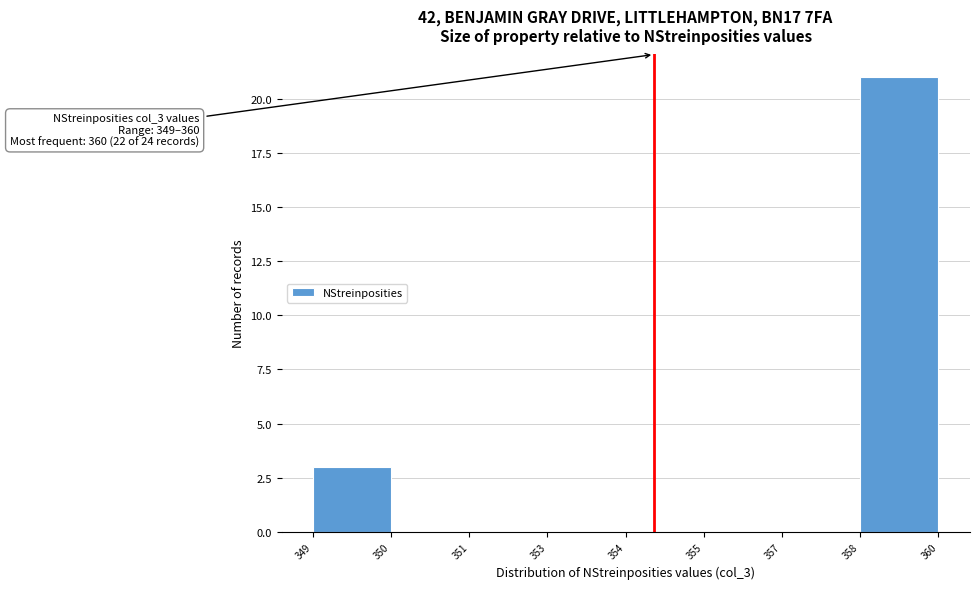

Reading left to right, what are all the values shown in this chart?

349=3	350=0	351=0	353=0	354=0	355=0	357=0	358=21